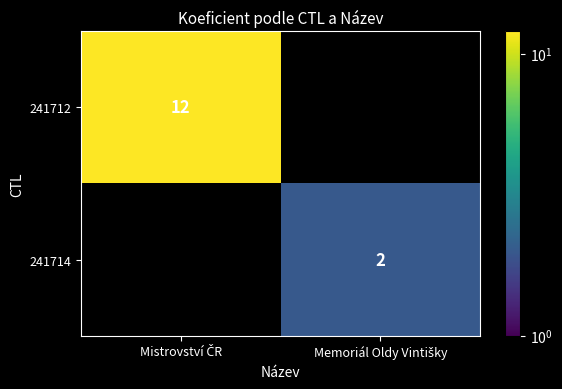

At which category does the chart reach its minimum across all series?

Memoriál Oldy Vintišky